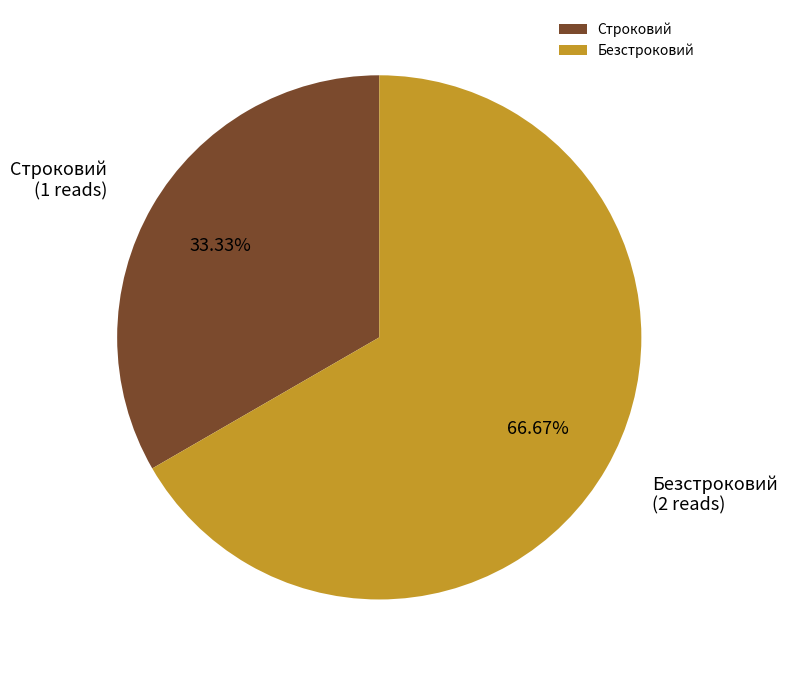

What percentage do Безстроковий and Строковий together represent?

100.0%